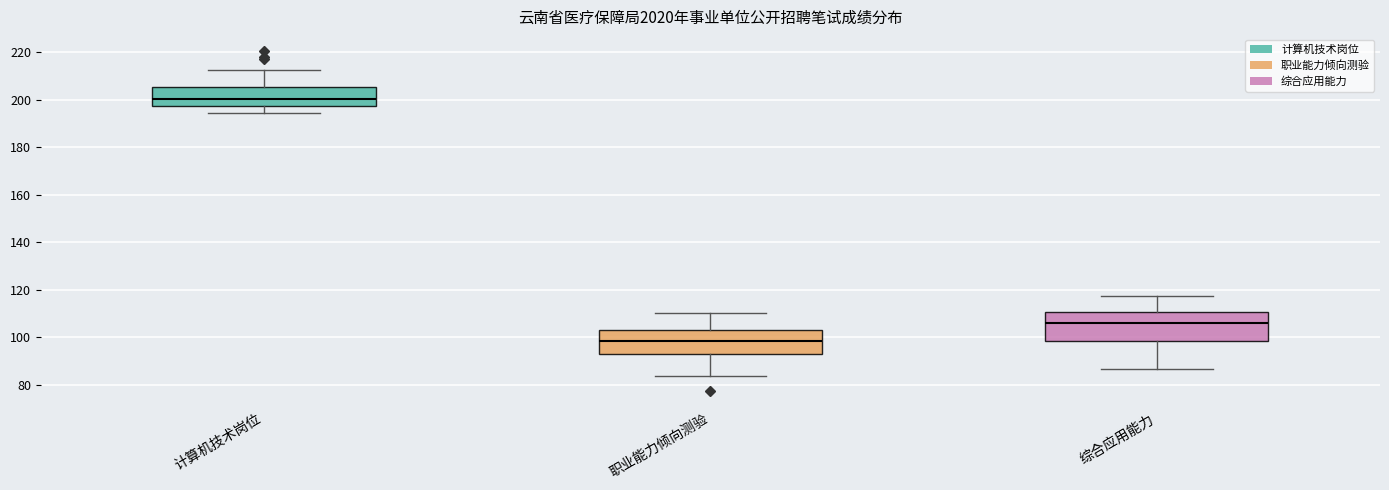

Which box's median line is the highest?

计算机技术岗位